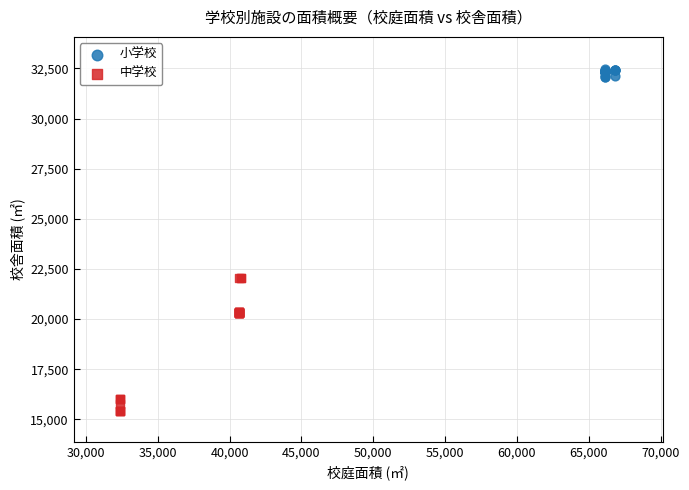

Which series reaches the maximum Y coordinate?

小学校